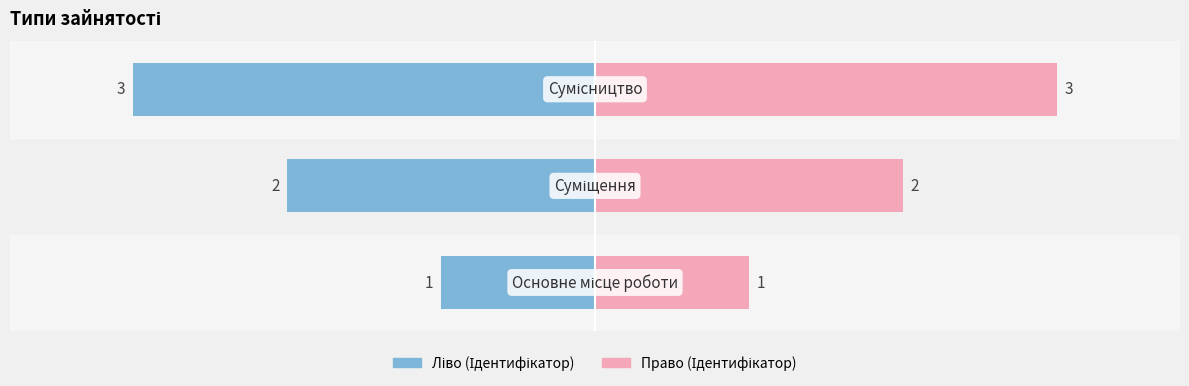

Rank the series by their maximum value, from highest to lowest.

Право (Ідентифікатор), Ліво (Ідентифікатор)